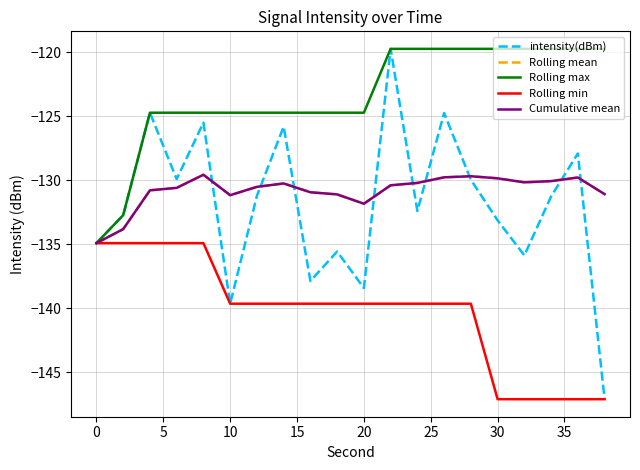

Does the chart display data point markers on the line(s)?

No